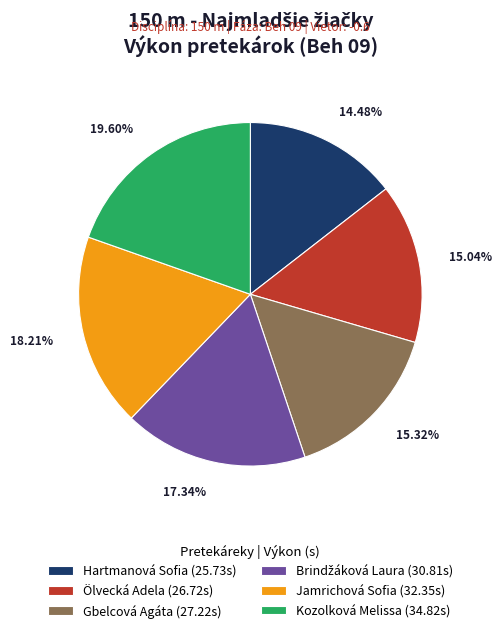

Is Hartmanová Sofia (25.73s) the majority of the pie?

No